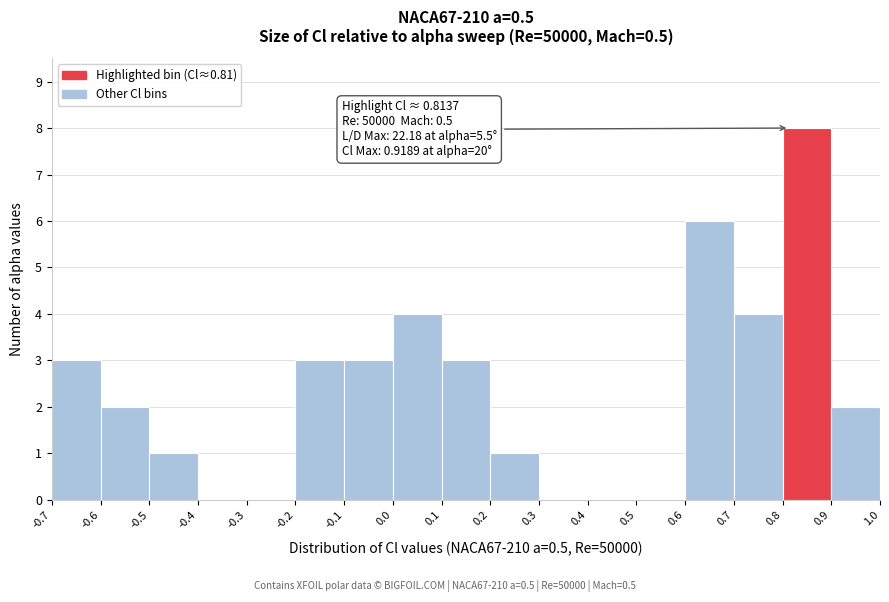

Which range on the x-axis has the tallest bar?

0.8 to 0.9